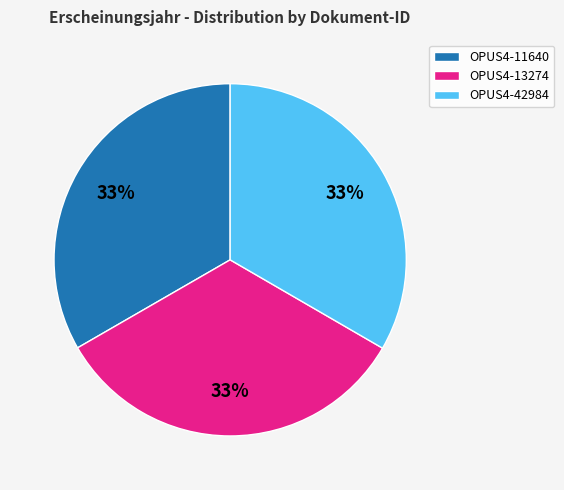

Is it true that OPUS4-42984 is 33% of the pie?

True